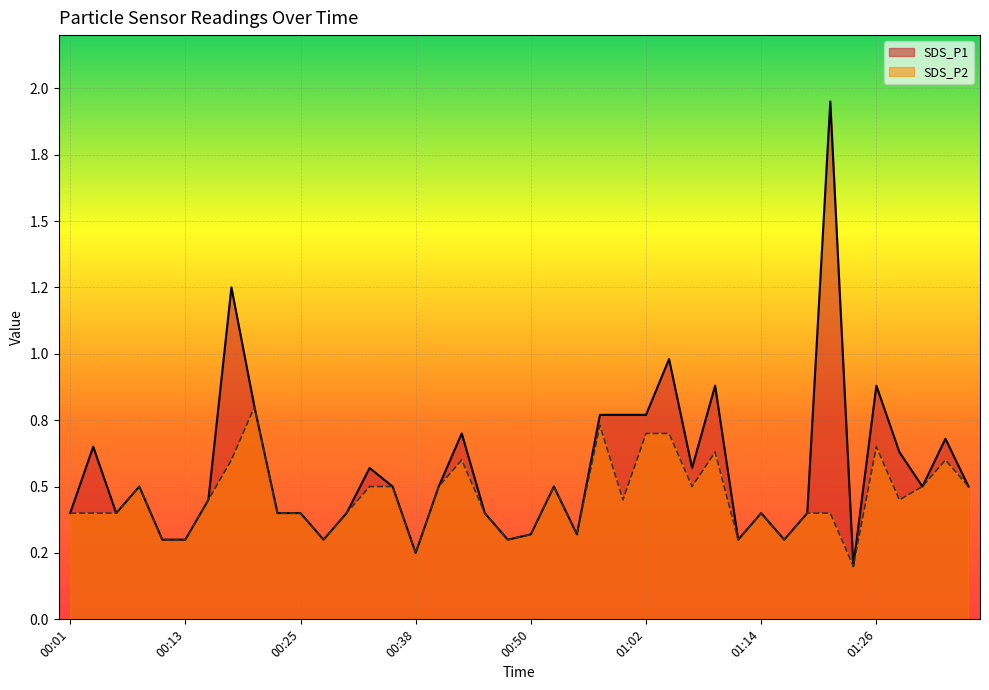

Which series has the largest range (max minus min)?

SDS_P1